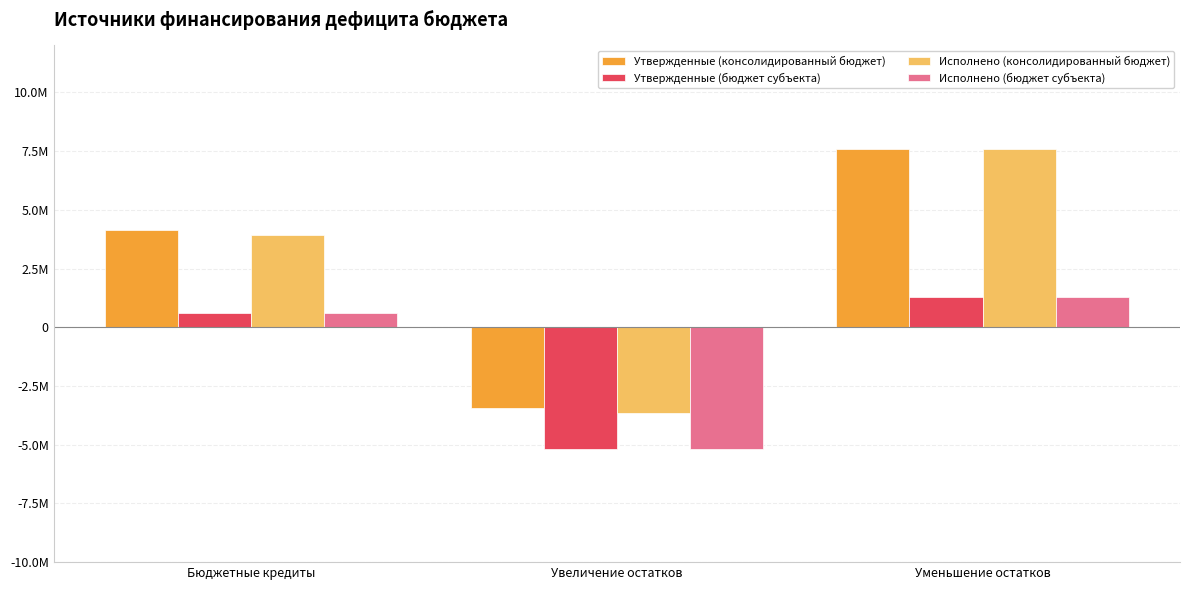

Reading left to right, extract all data points from this chart.

Утвержденные (консолидированный бюджет): 4131367.5	-3458400.0	7589767.5
Утвержденные (бюджет субъекта): 624100.0	-5173200.0	1307300.0
Исполнено (консолидированный бюджет): 3913090.4	-3669691.7	7582782.1
Исполнено (бюджет субъекта): 624100.0	-5173200.0	1307284.1